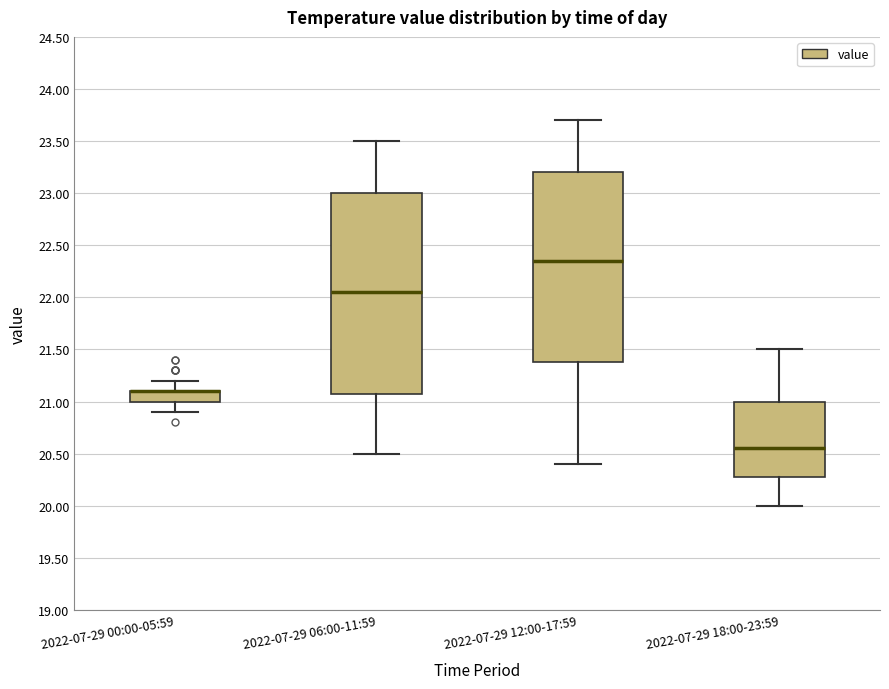

Which box is the tallest, from its lower edge to its upper edge?

2022-07-29 06:00-11:59